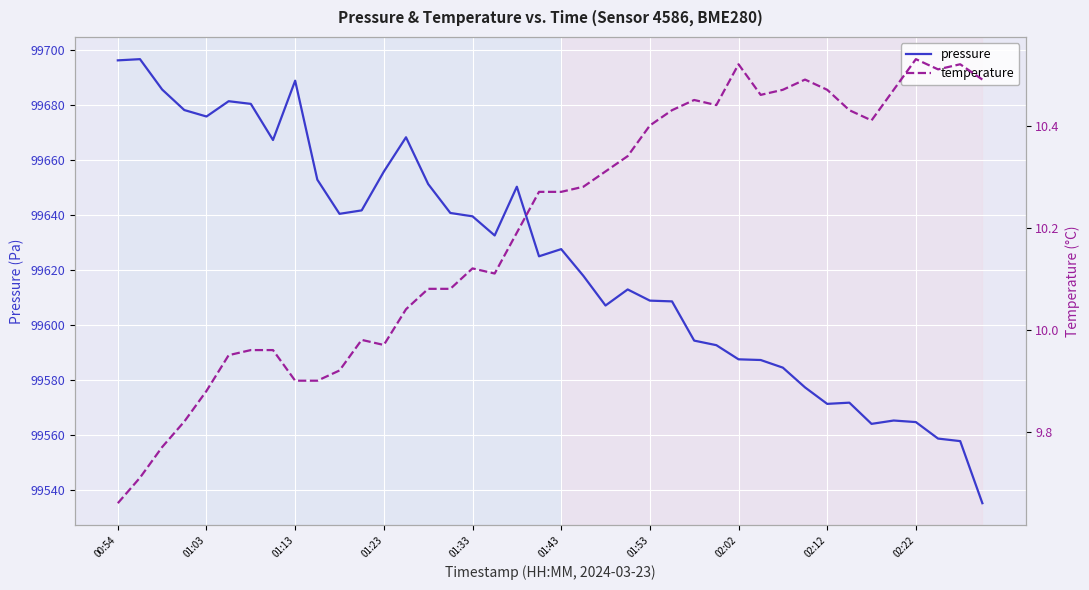

True or false: temperature and pressure cross at least once.

False